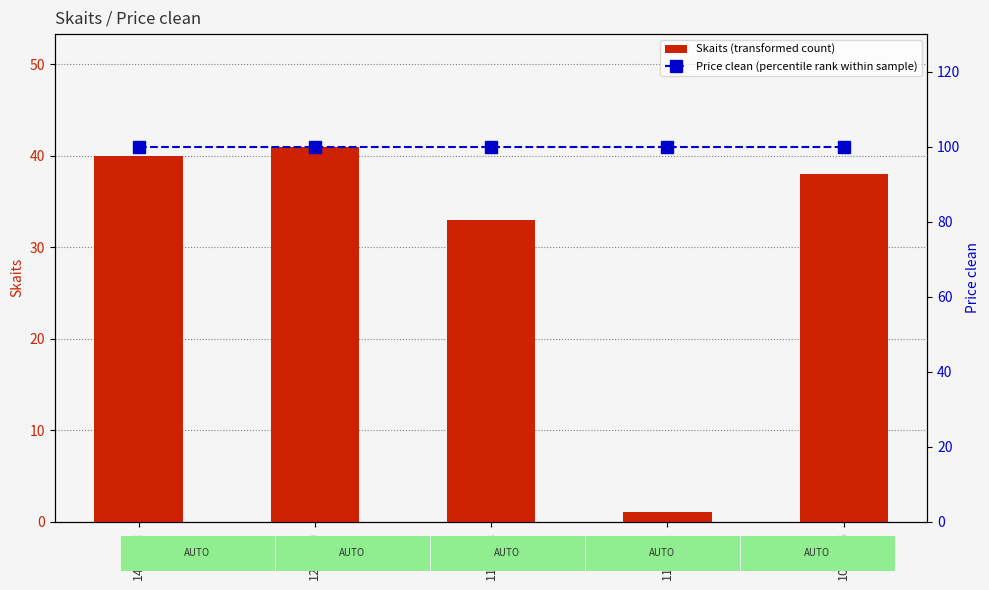

True or false: Price clean (percentile rank within sample) has a value of 100 at 12:02:59.

True